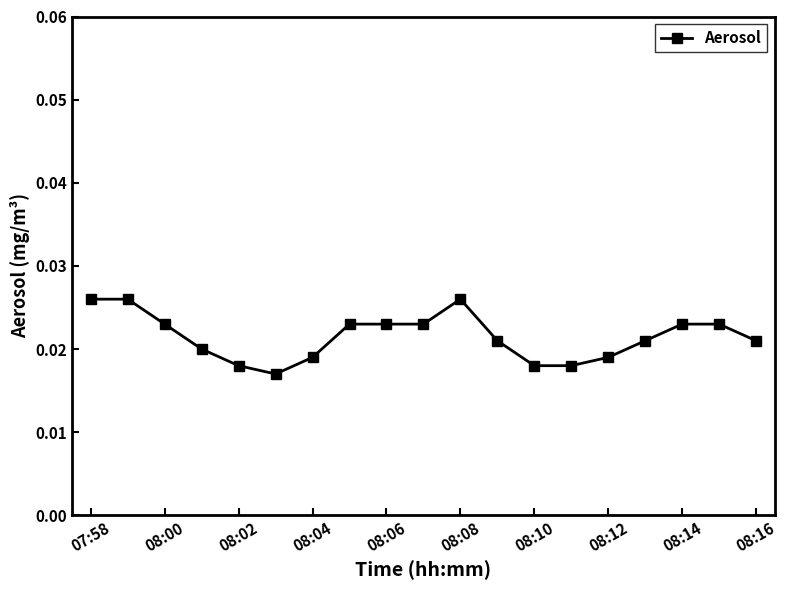

What is the sum of all values?

0.4